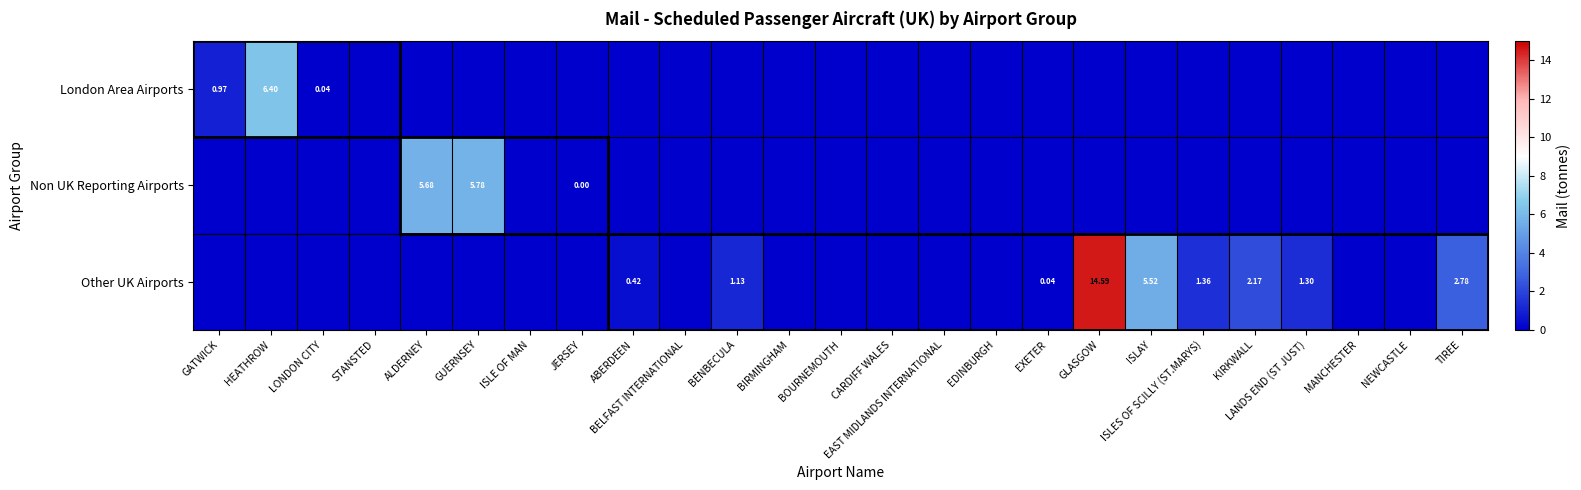

At which label does London Area Airports reach its minimum?

STANSTED